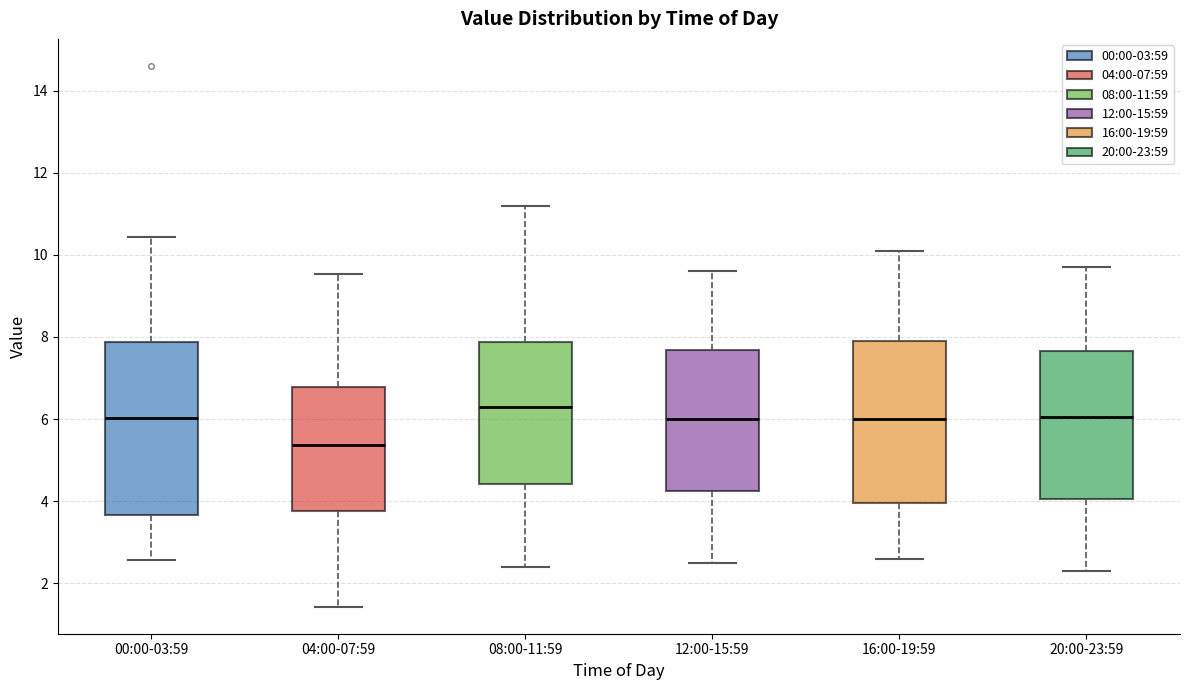

Which box is the tallest, from its lower edge to its upper edge?

00:00-03:59